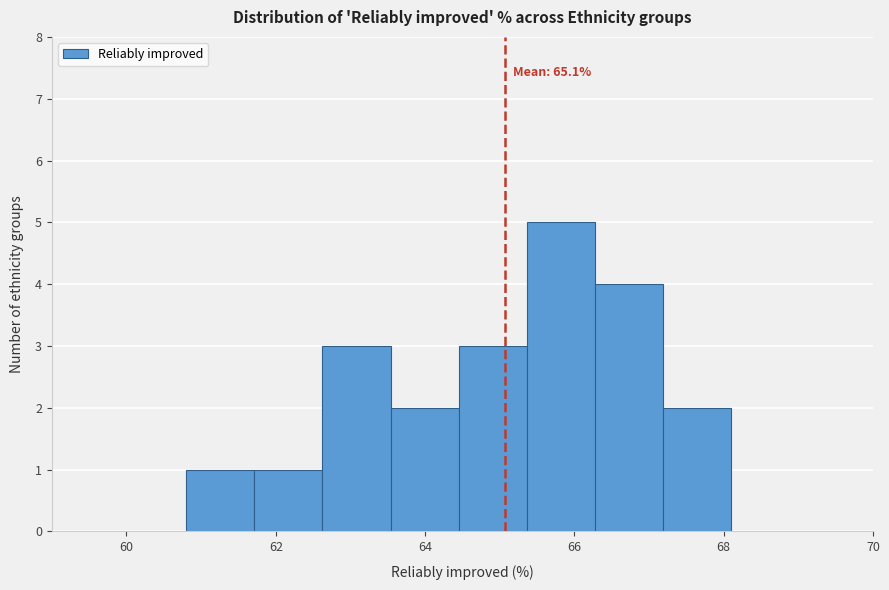

Over which range of the x-axis is the bar tallest?

65.4 to 66.2